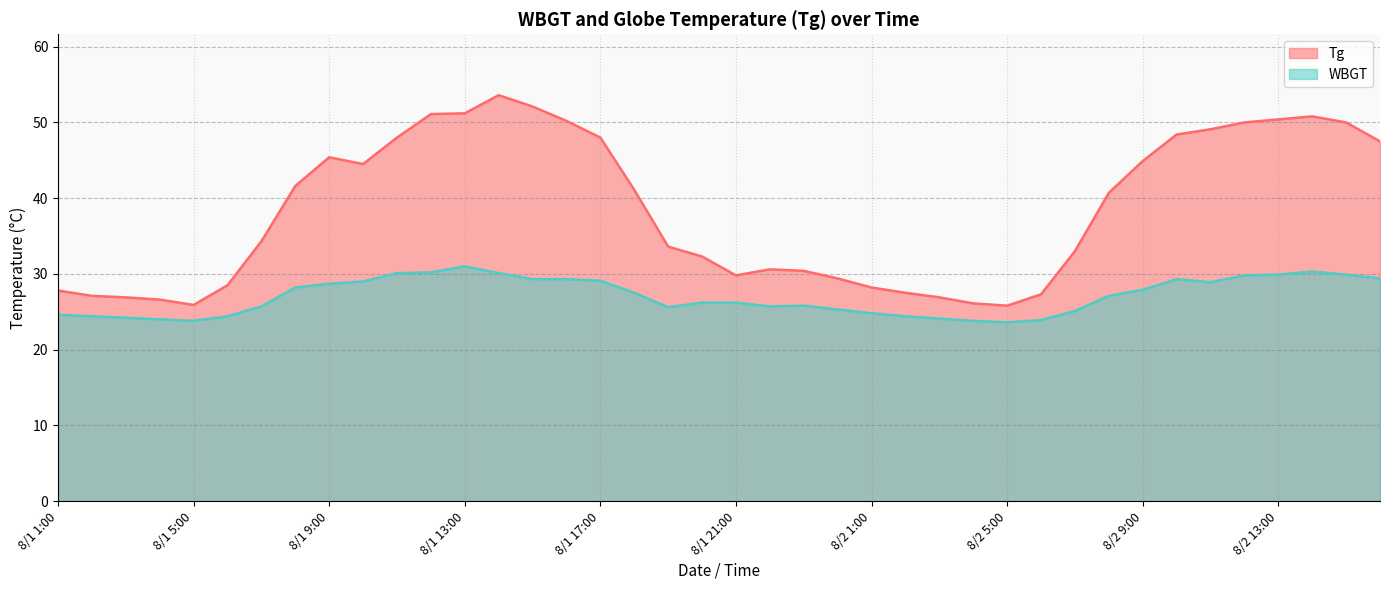

List the labels in order of WBGT value, largest first.

8/1 13:00, 8/2 14:00, 8/1 12:00, 8/1 11:00, 8/1 14:00, 8/2 13:00, 8/2 15:00, 8/2 12:00, 8/2 16:00, 8/1 15:00, 8/1 16:00, 8/2 10:00, 8/1 17:00, 8/1 10:00, 8/2 11:00, 8/1 9:00, 8/1 8:00, 8/2 9:00, 8/1 18:00, 8/2 8:00, 8/1 20:00, 8/1 21:00, 8/1 23:00, 8/1 7:00, 8/1 22:00, 8/1 19:00, 8/1 24:00, 8/2 7:00, 8/2 1:00, 8/1 1:00, 8/1 2:00, 8/1 6:00, 8/2 2:00, 8/1 3:00, 8/2 3:00, 8/1 4:00, 8/2 6:00, 8/1 5:00, 8/2 4:00, 8/2 5:00